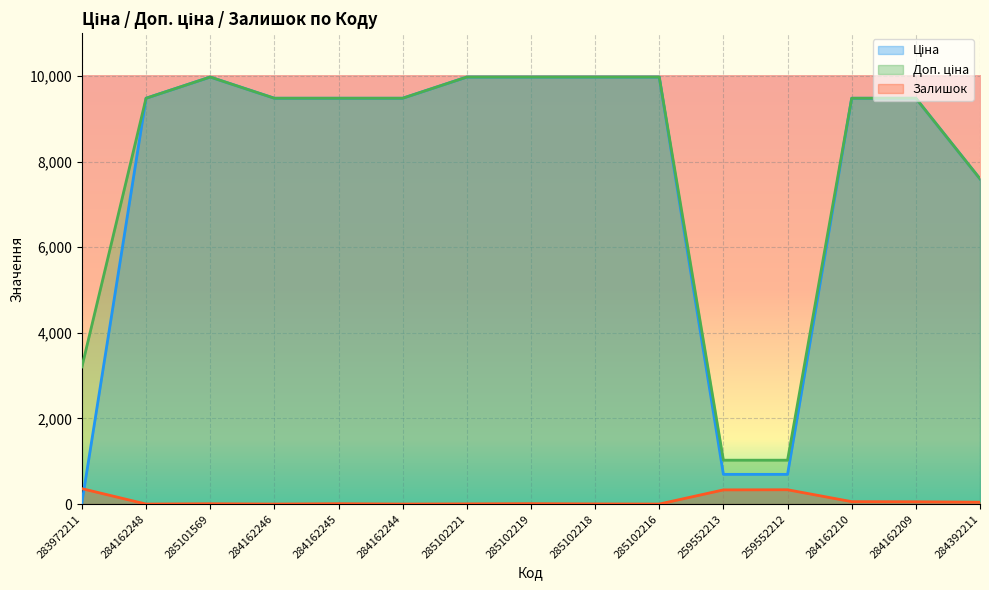

The Залишок series shows 1.9 at 285102218. True or false?

False